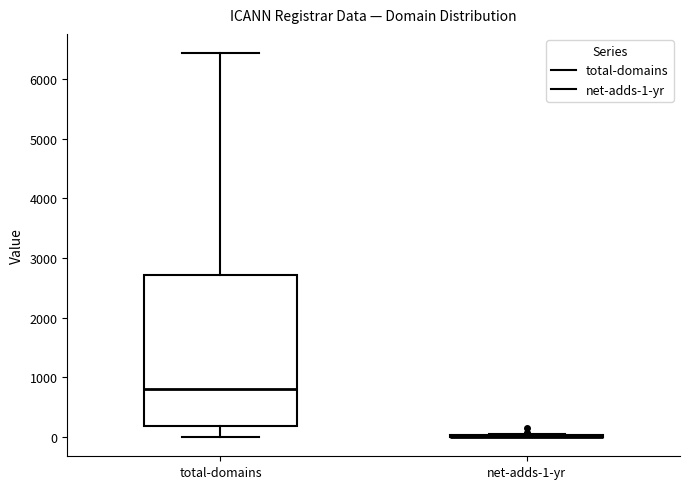

Which box is the tallest, from its lower edge to its upper edge?

total-domains